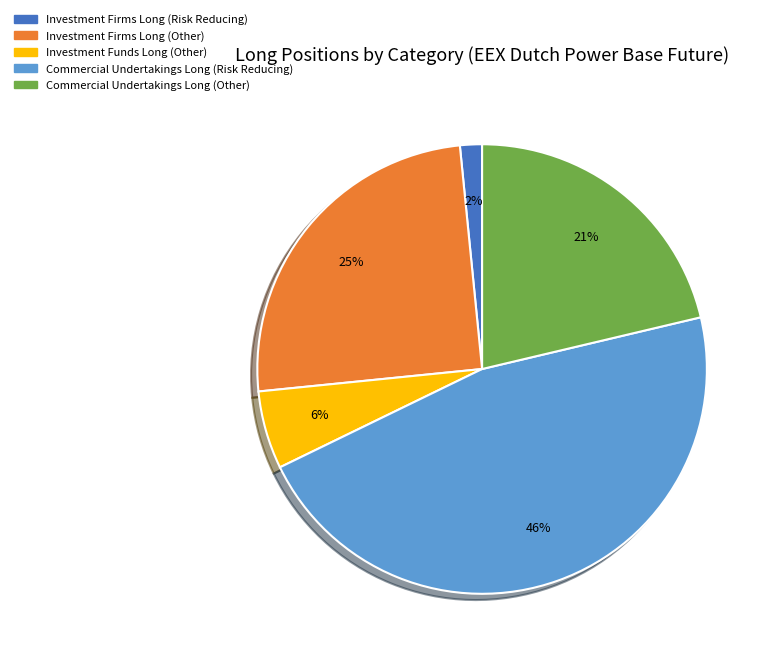

How many segments does this pie chart have?

5